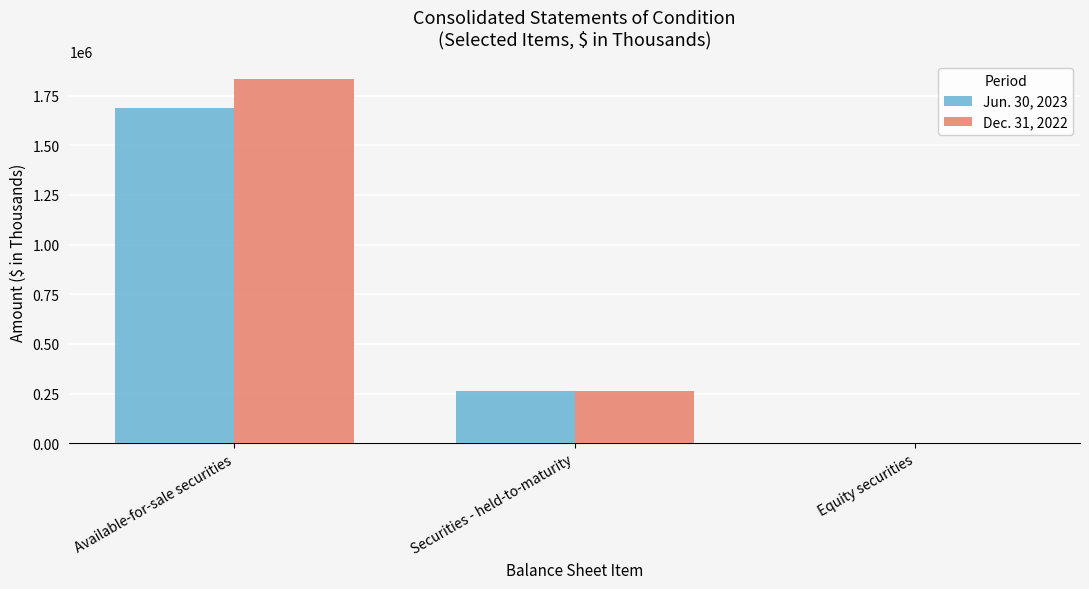

Reading left to right, what are all the values shown in this chart?

Jun. 30, 2023: 1688051	262444	778
Dec. 31, 2022: 1831791	261692	777